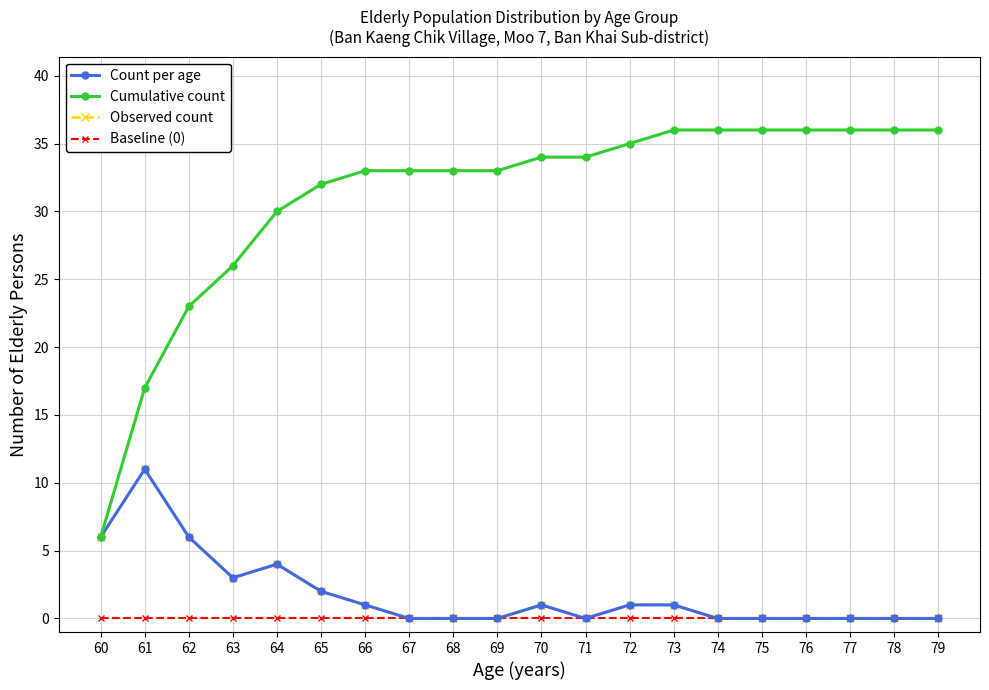

Does the chart have visible grid lines?

Yes